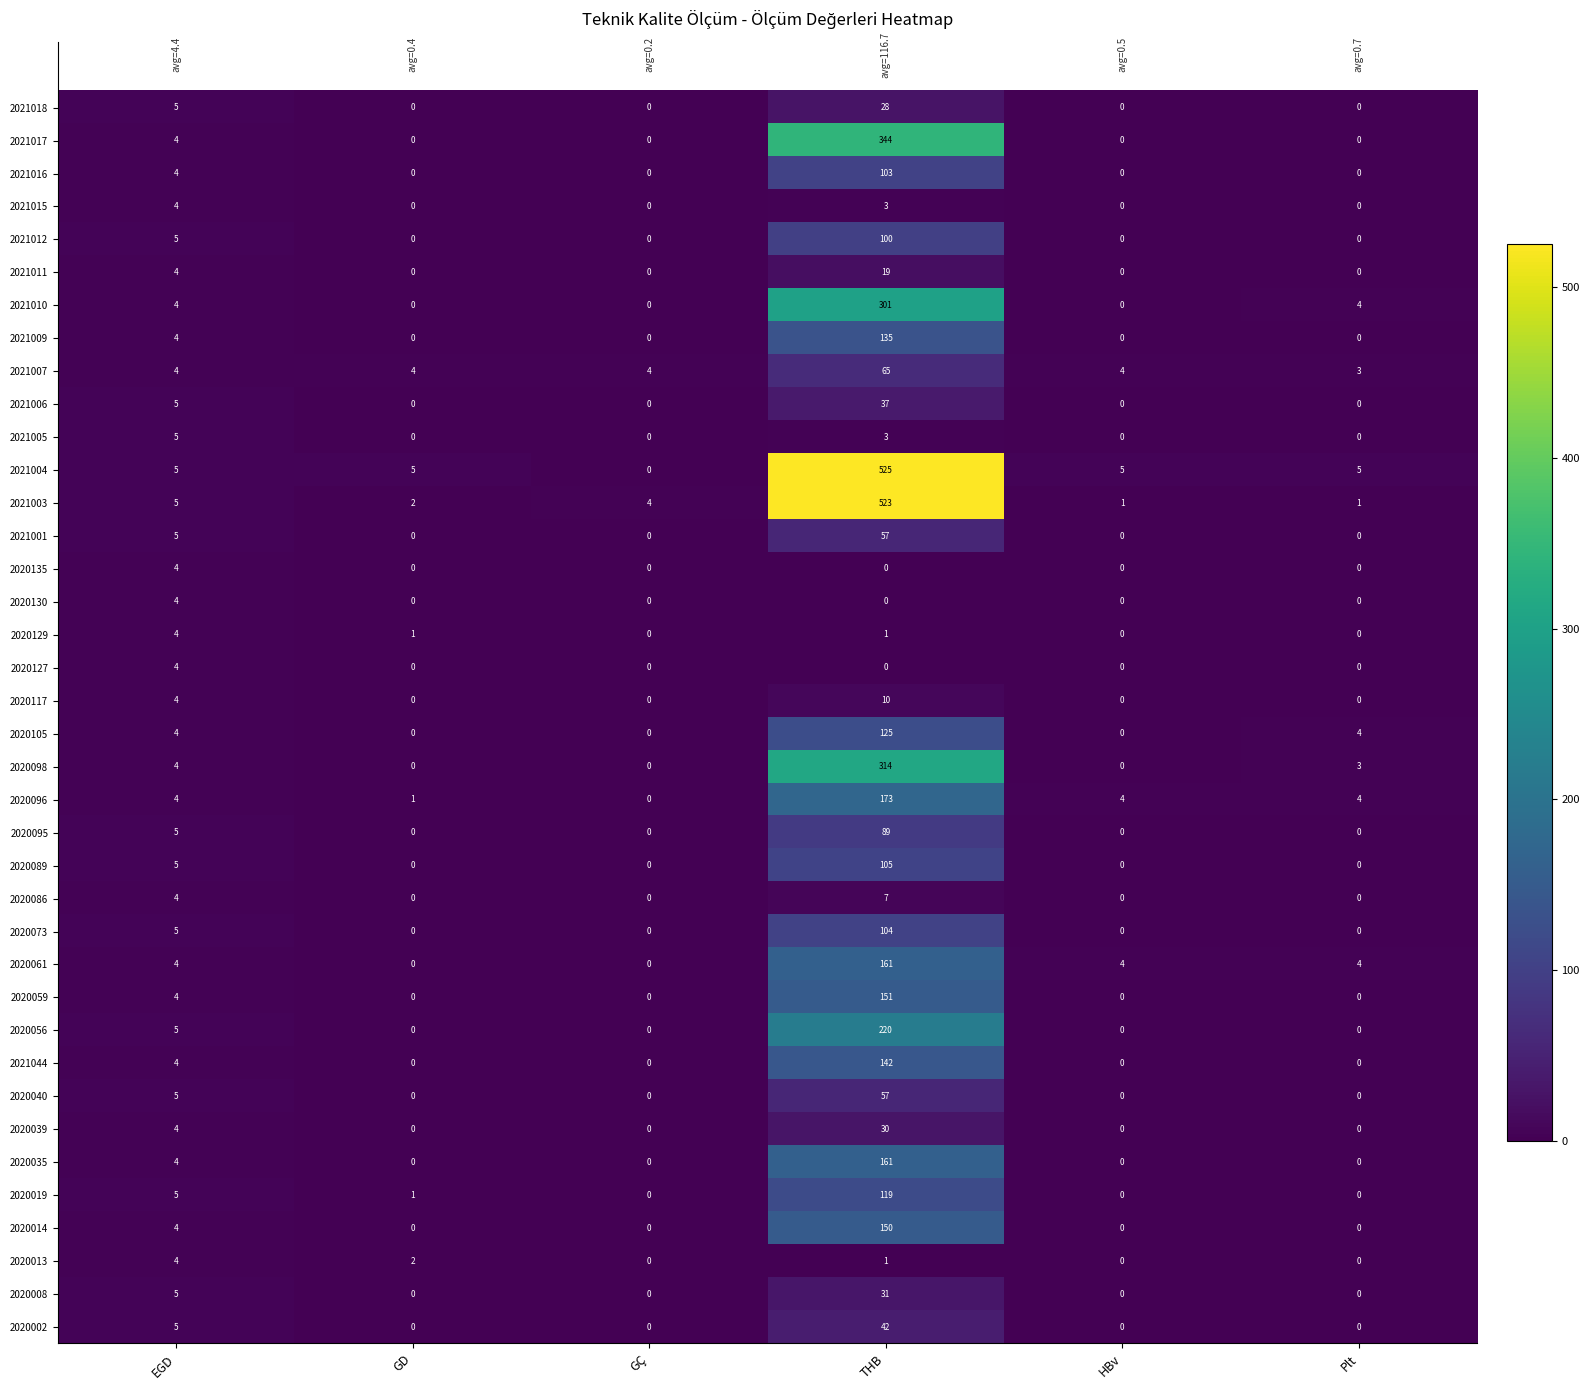

At which category is the sum across all series the highest?

THB